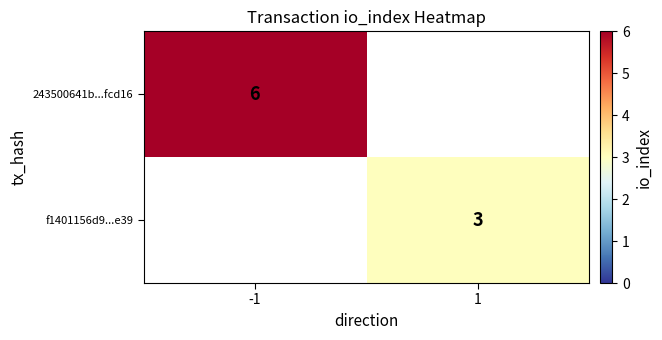

How many series are shown in this chart?

2